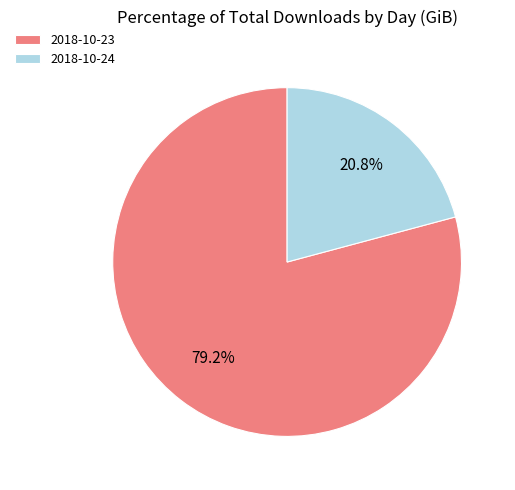

Which has a higher value, 2018-10-24 or 2018-10-23?

2018-10-23